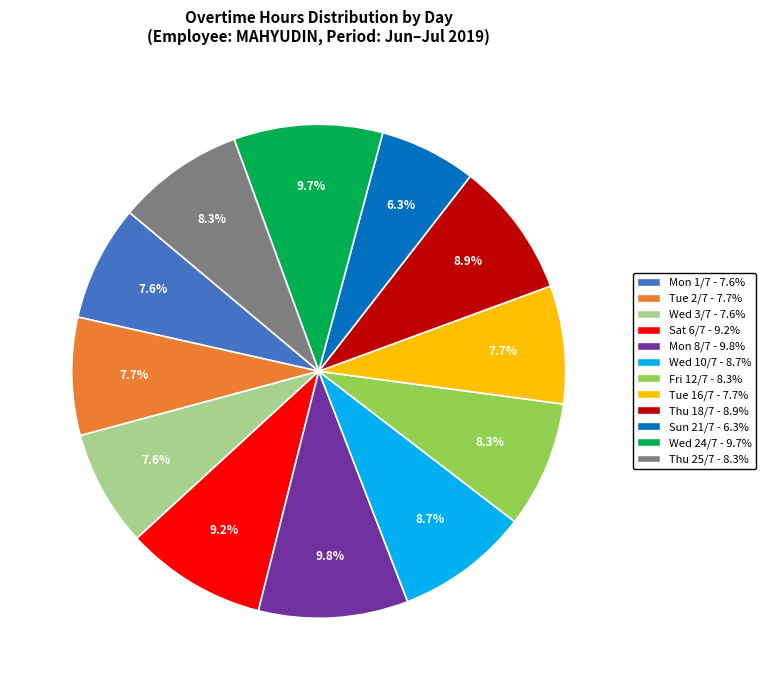

Which category has the smallest portion of the pie?

Sun 21/7